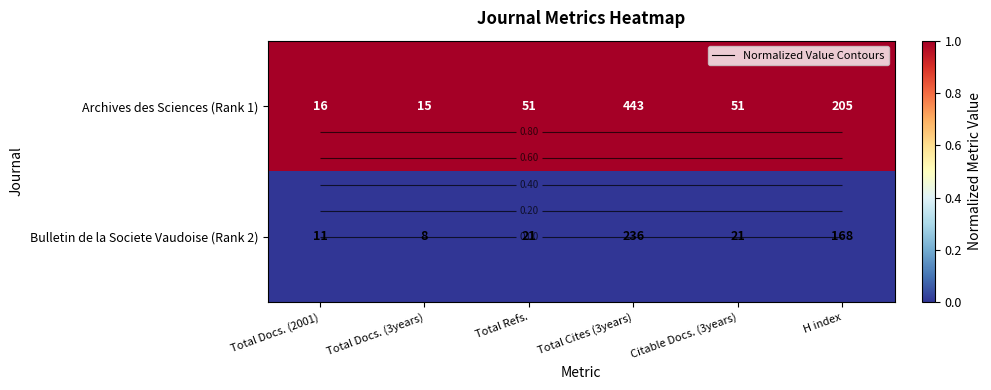

Is the value of Bulletin de la Societe Vaudoise (Rank 2) at Total Docs. (2001) greater than the value of Archives des Sciences (Rank 1) at Total Refs.?

No